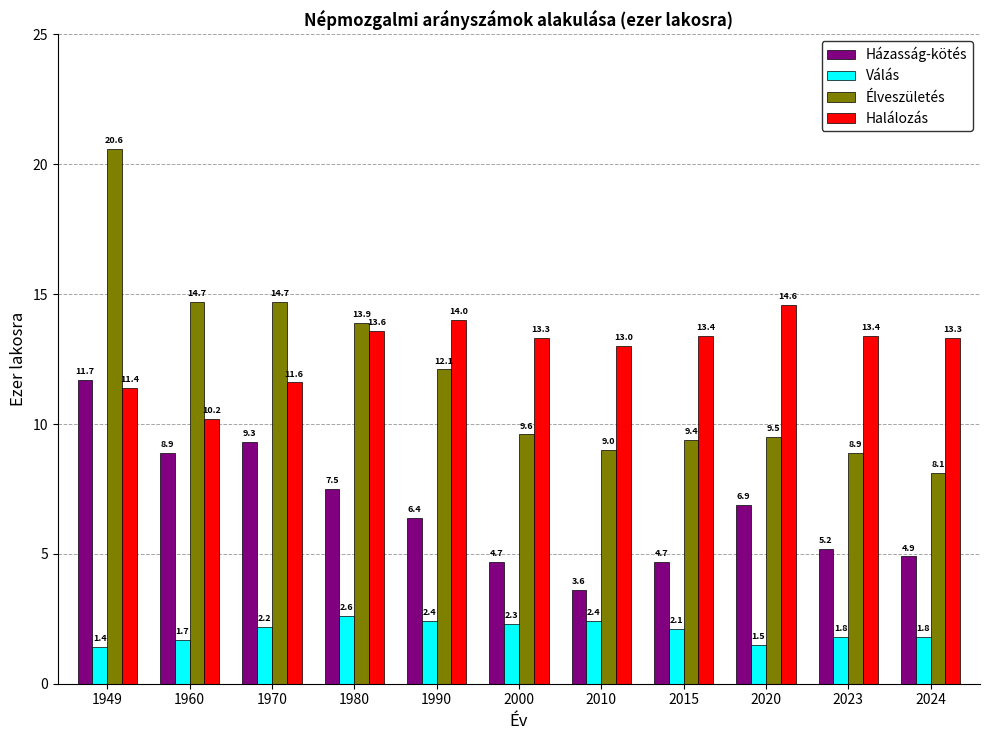

What are all the series names shown in the legend?

Házasság-kötés, Válás, Élveszületés, Halálozás